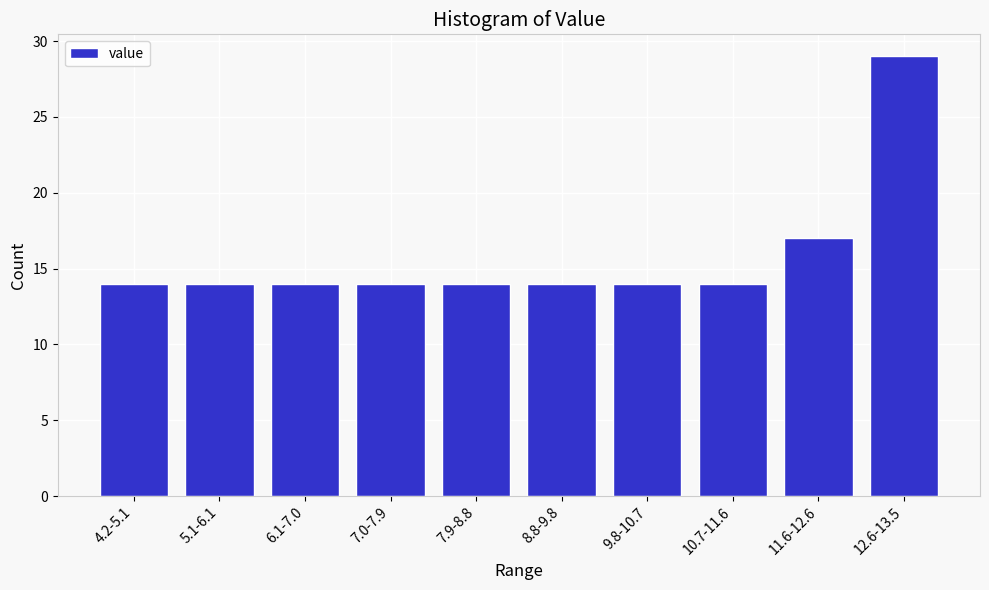

Reading right to left, list all the values displayed in this chart.

29	17	14	14	14	14	14	14	14	14